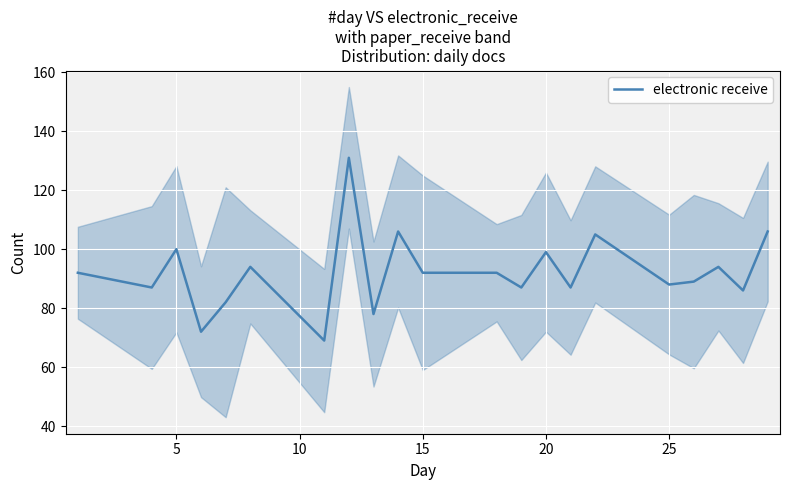

What is the value of the 20th point from the left?

86